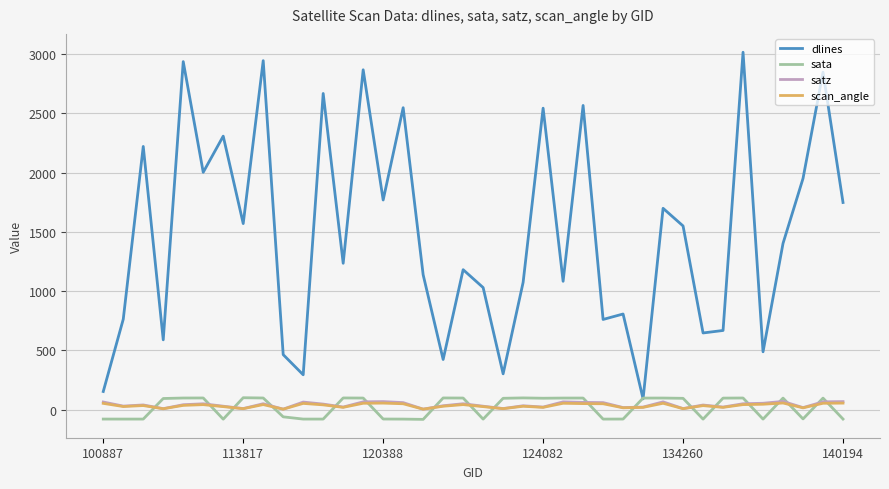

How many negative values does the sata series have?

17